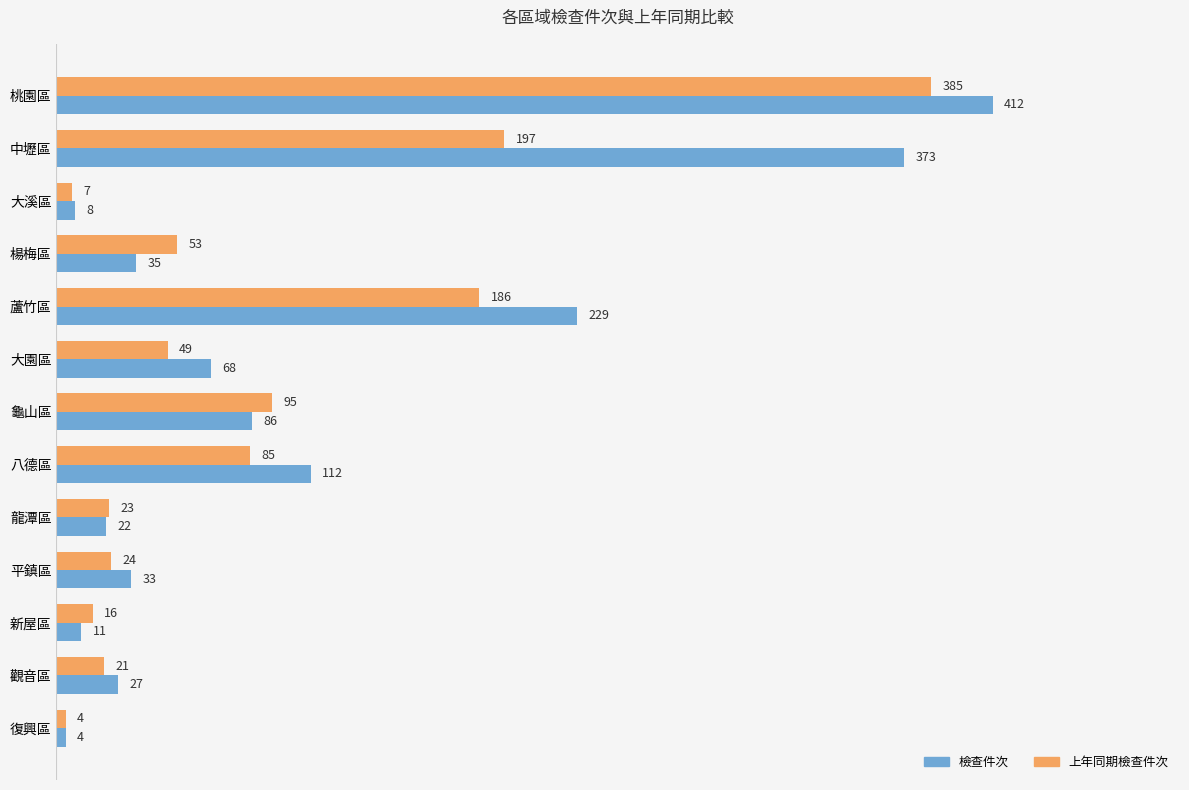

At which label is 檢查件次 closest to 208?

蘆竹區